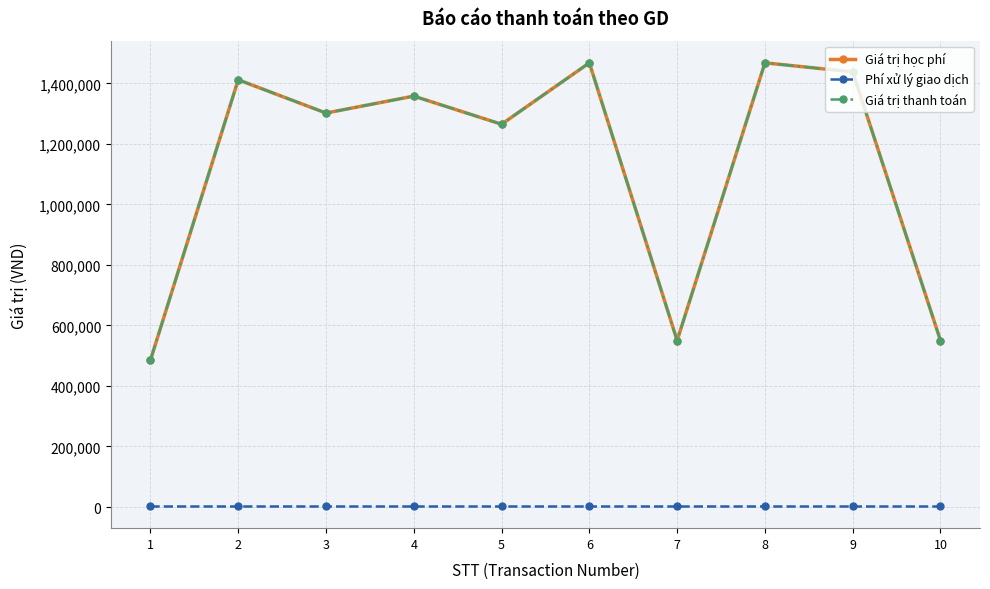

Reading left to right, extract all data points from this chart.

Giá trị học phí: 485000	1412000	1302000	1358000	1265000	1468000	550000	1468000	1438000	550000
Phí xử lý giao dịch: 3300	3300	3300	3300	3300	3300	3300	3300	3300	3300
Giá trị thanh toán: 485000	1412000	1302000	1358000	1265000	1468000	550000	1468000	1438000	550000